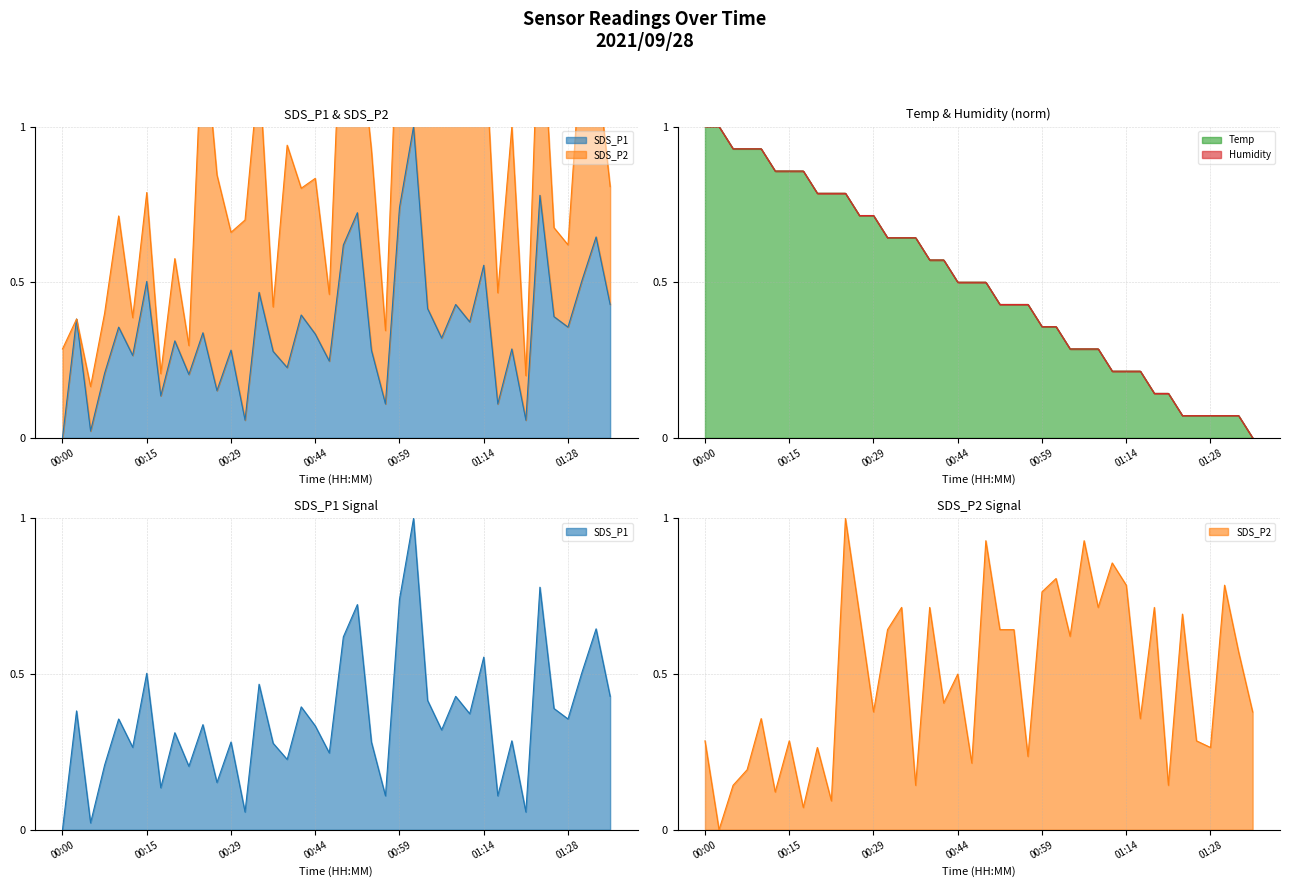

What is the highest value of the Temp series?

1.0